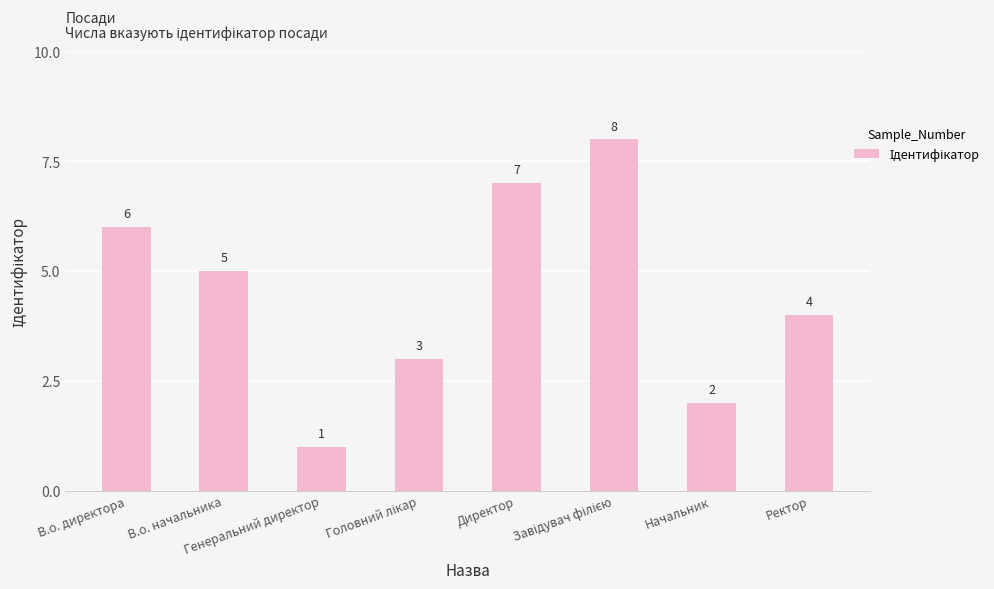

What is the value of the 6th bar from the left?

8